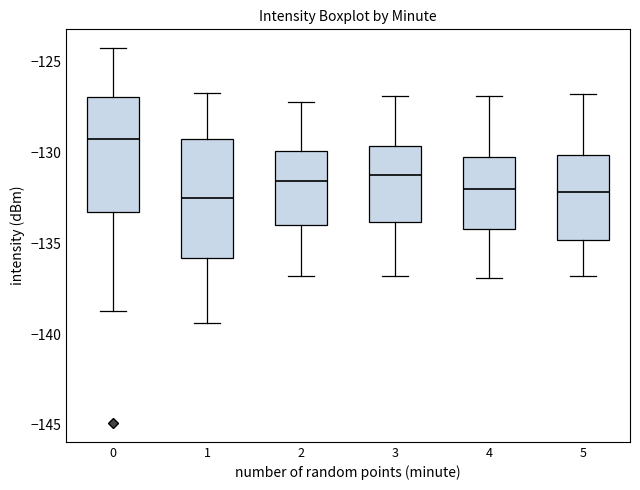

Where is the upper edge of the box at x = 5 on the y-axis? The values are not printed on the chart, so give them approximately, as read against the axis.

-130.0